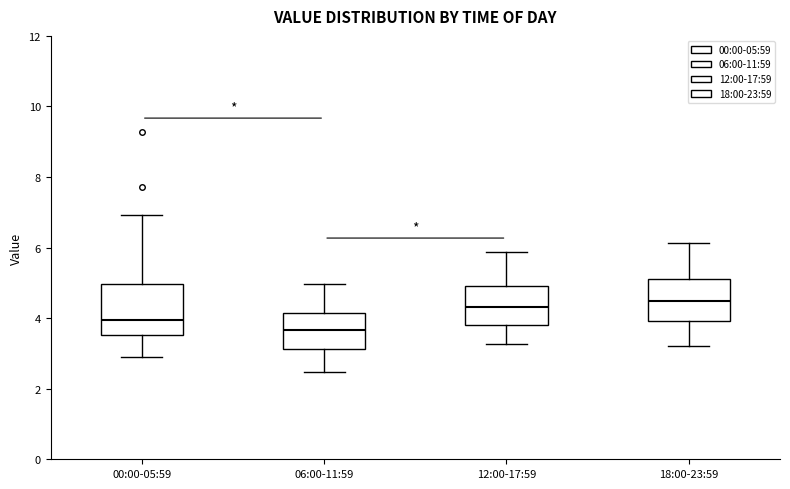

Reading left to right, transcribe this box plot: for each box, give where its median line is, the range the box spans, and where its two whiskers end, as read against the y-axis. The values are not printed on the chart, so give them approximately, as read against the axis.

00:00-05:59: median 4.0, box 3.6 to 5.0, whiskers 3.0 to 7.0
06:00-11:59: median 3.6, box 3.2 to 4.2, whiskers 2.4 to 5.0
12:00-17:59: median 4.4, box 3.8 to 5.0, whiskers 3.2 to 5.8
18:00-23:59: median 4.4, box 4.0 to 5.2, whiskers 3.2 to 6.2